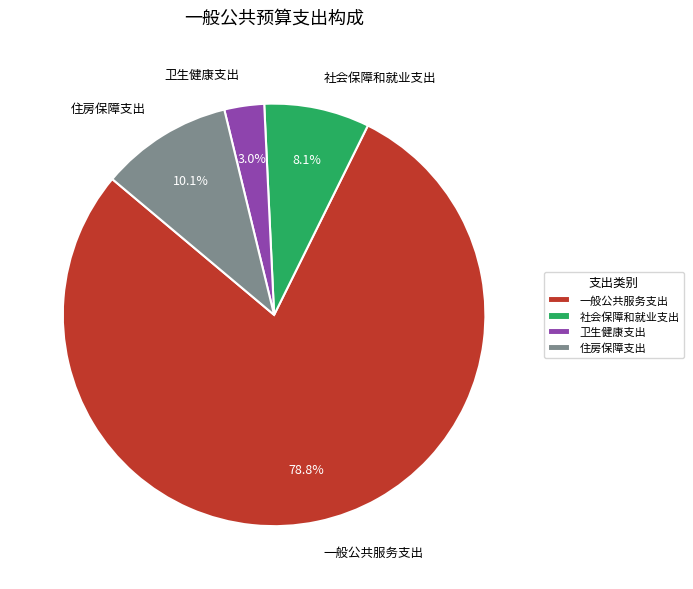

To the nearest percent, what is the difference between the largest and smallest slice percentages?

76%